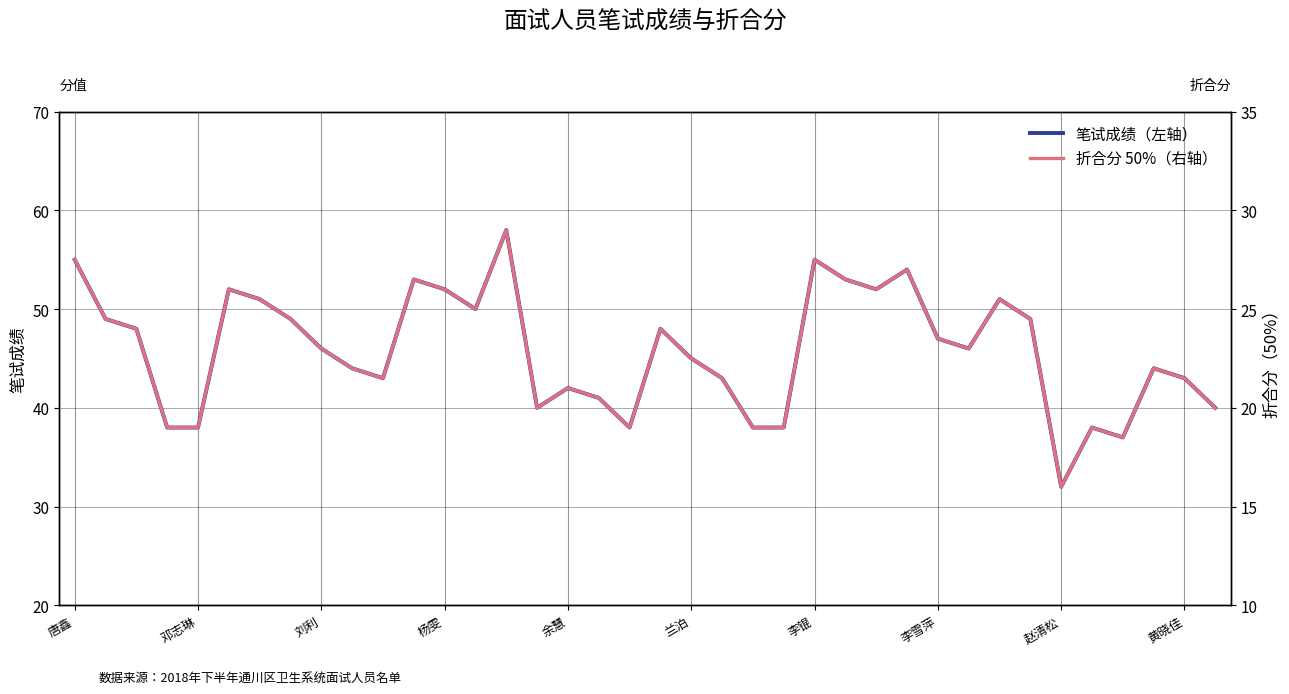

How many data points does each series have?

38